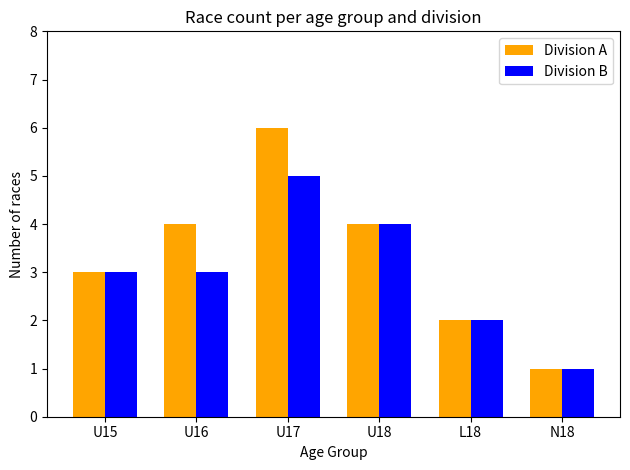

List the series in order of their peak value, lowest first.

Division B, Division A